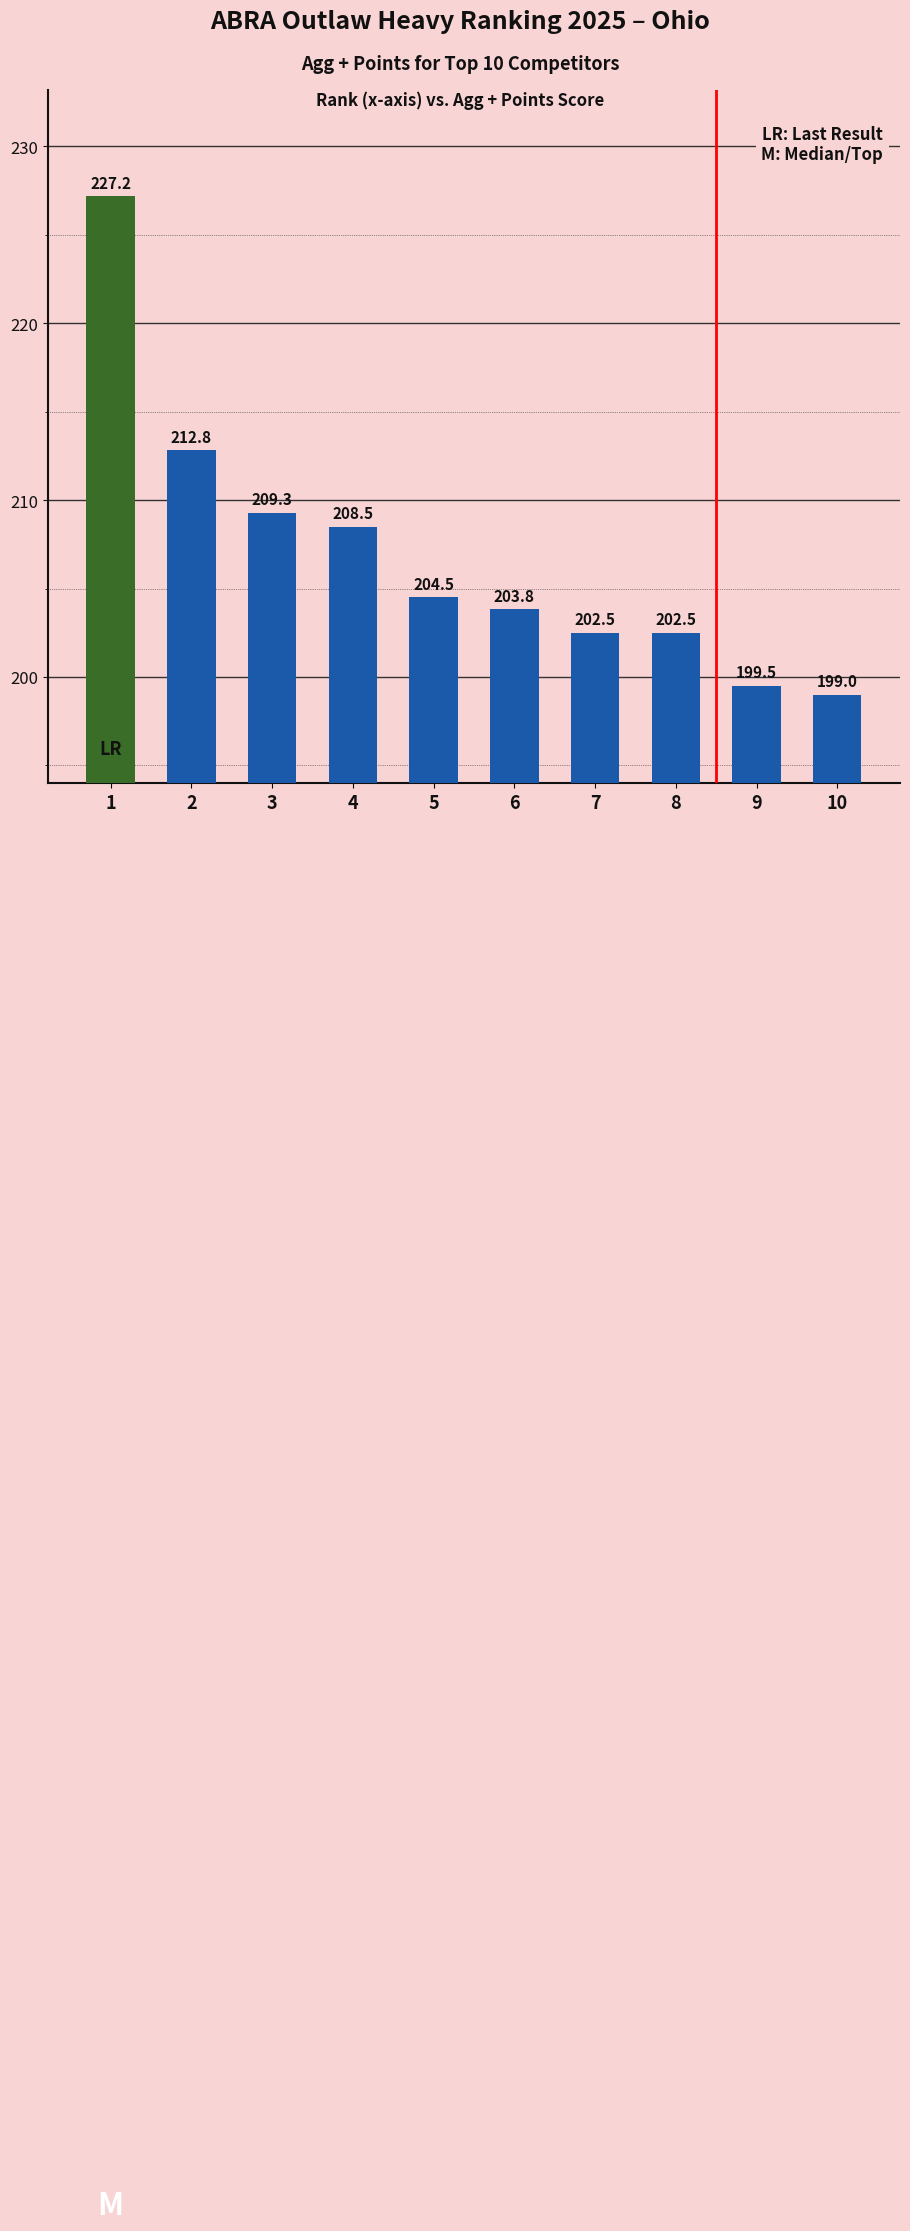

What is the difference between the values at 10 and 3?

10.3